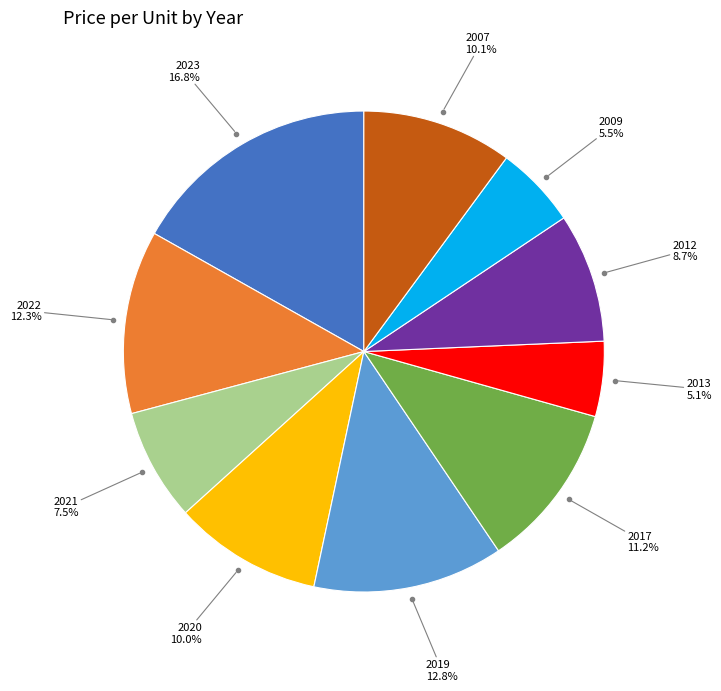

Does any single category account for the majority?

No